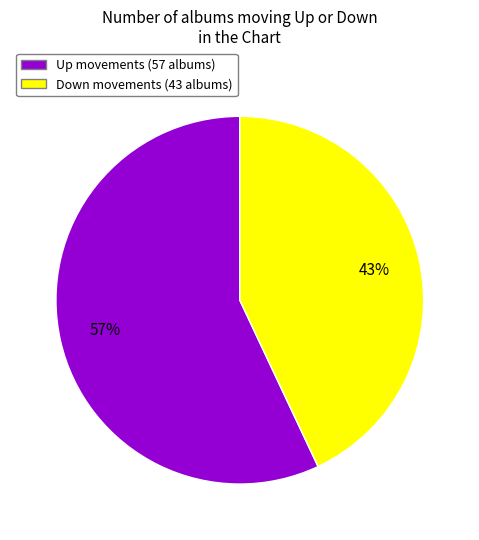

Is there any slice that represents more than half of the pie?

Yes